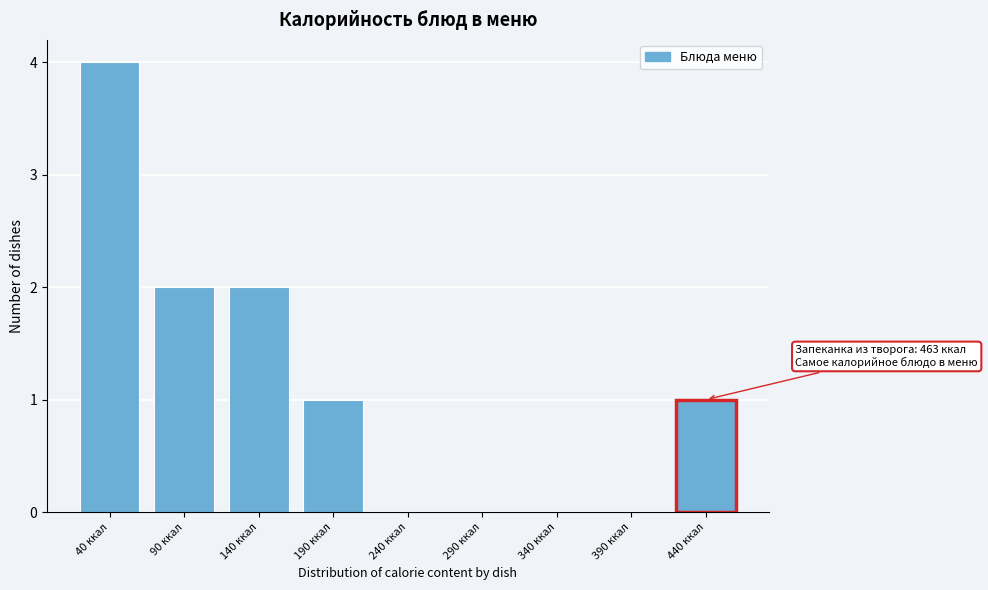

Reading left to right, what are all the values shown in this chart?

40 ккал=4	90 ккал=2	140 ккал=2	190 ккал=1	240 ккал=0	290 ккал=0	340 ккал=0	390 ккал=0	440 ккал=1